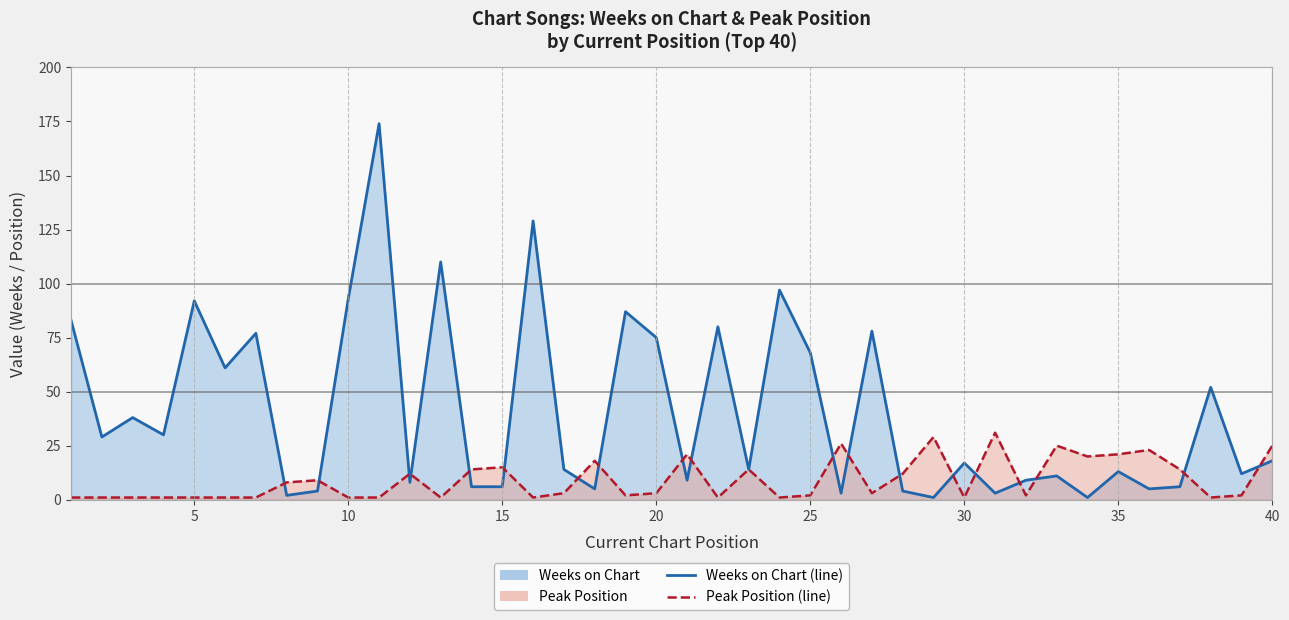

What is the value of the Peak Position point at the 16th from the left?

1